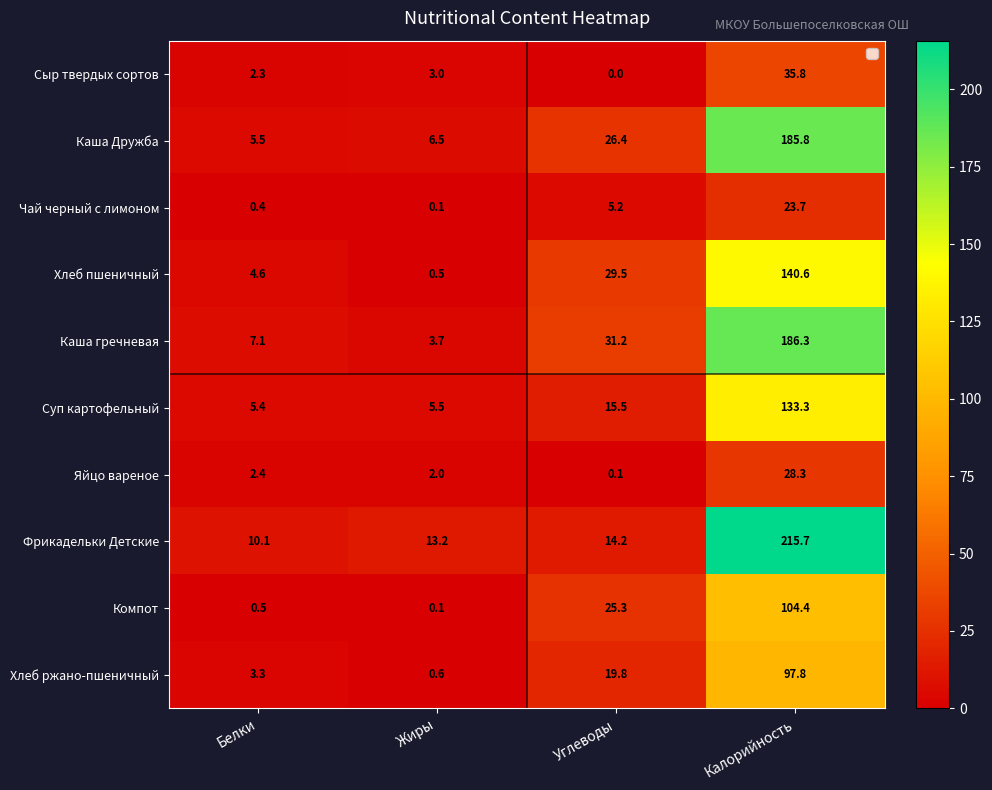

Which category has the lowest value across all series?

Углеводы